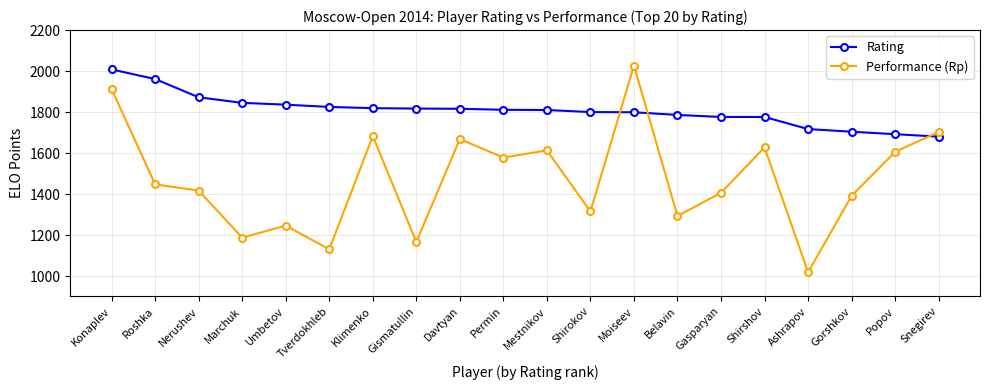

Which series has the largest range (max minus min)?

Performance (Rp)